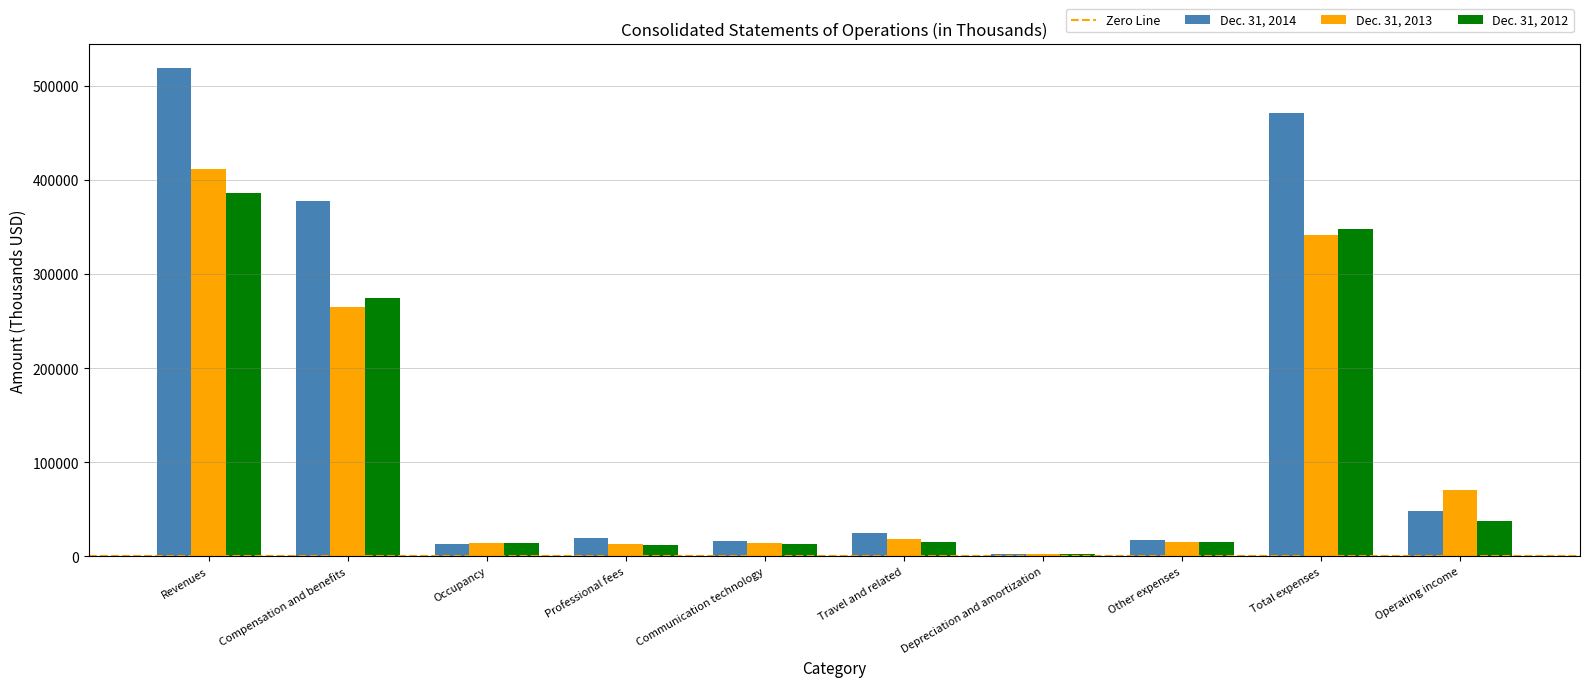

What is the difference between the maximum and minimum values in the Dec. 31, 2013 series?

409090